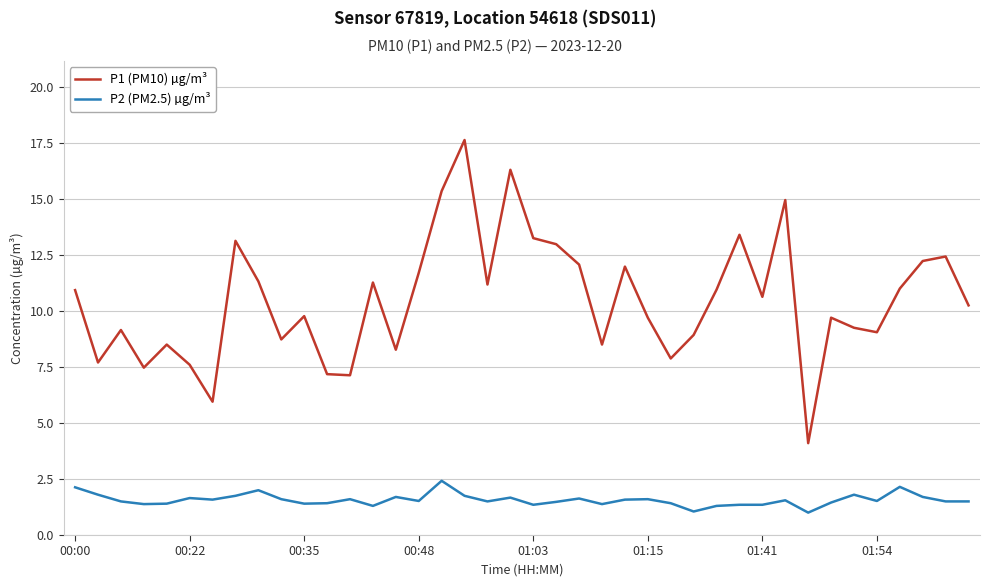

Rank the series by their average value, from highest to lowest.

P1 (PM10) µg/m³, P2 (PM2.5) µg/m³